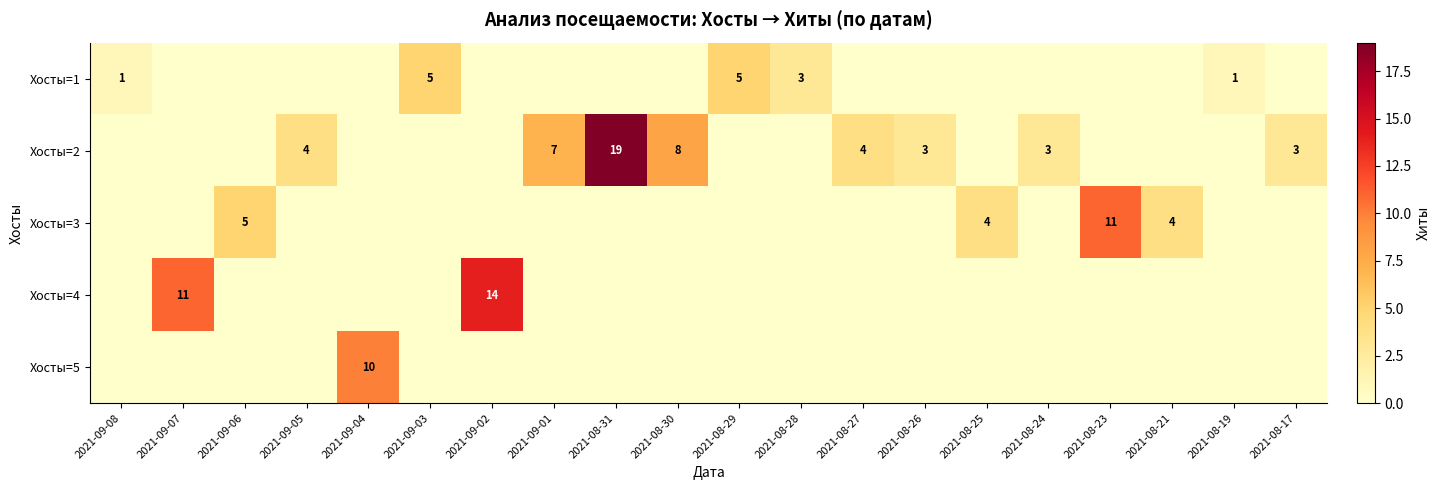

What is the spread (max minus min) of values at 2021-09-02?

14